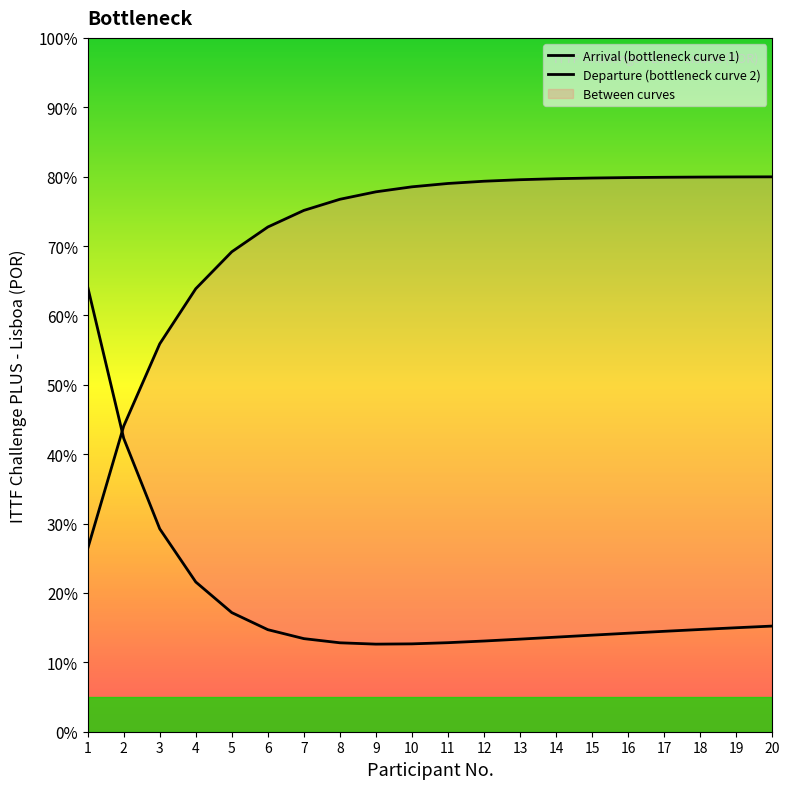

List the series in order of their overall mean, lowest first.

Arrival (bottleneck curve 1), Departure (bottleneck curve 2)